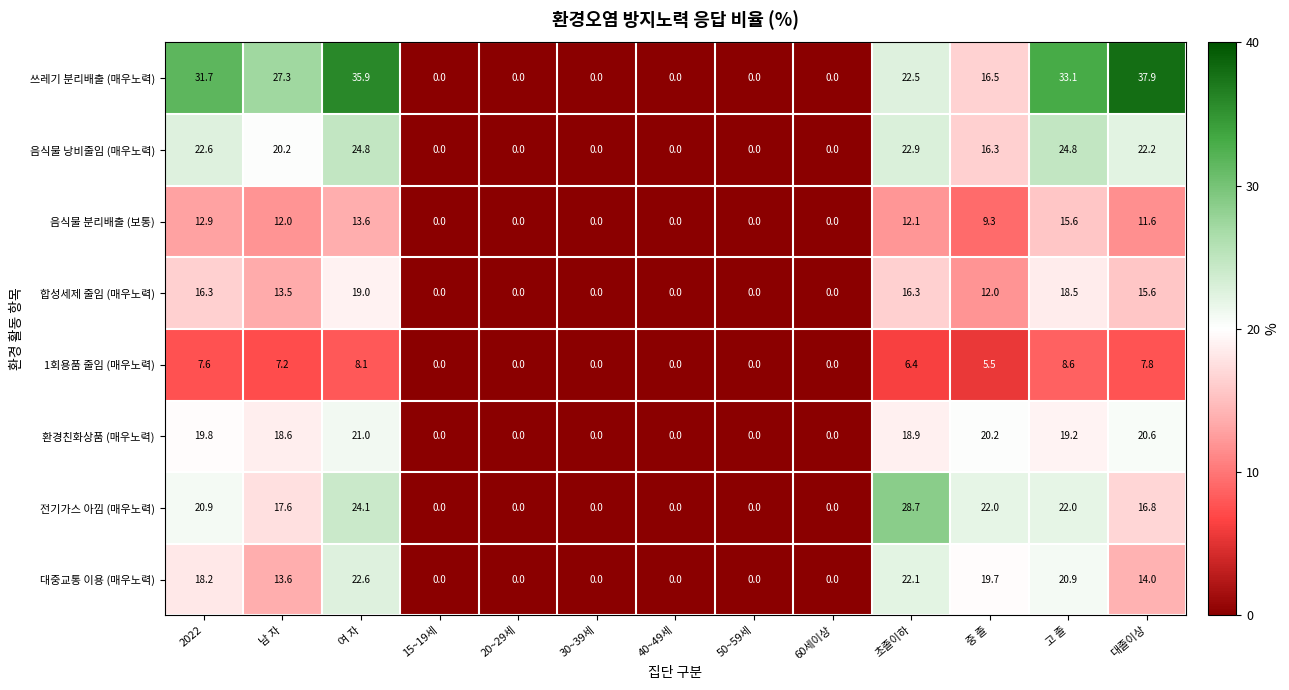

Where is 대중교통 이용 (매우노력) nearest to the value 11?

남 자